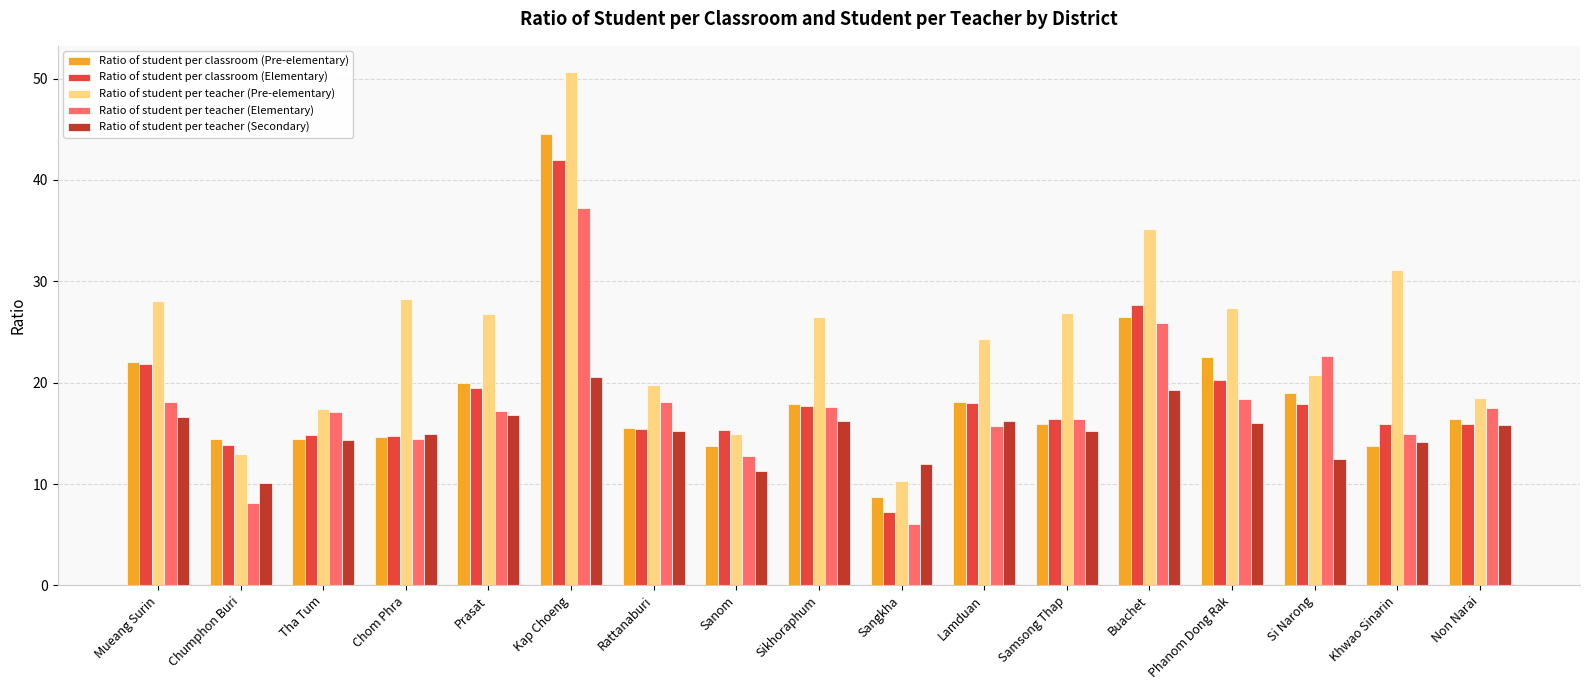

The value of Ratio of student per teacher (Secondary) at Buachet is 19.3. True or false?

True